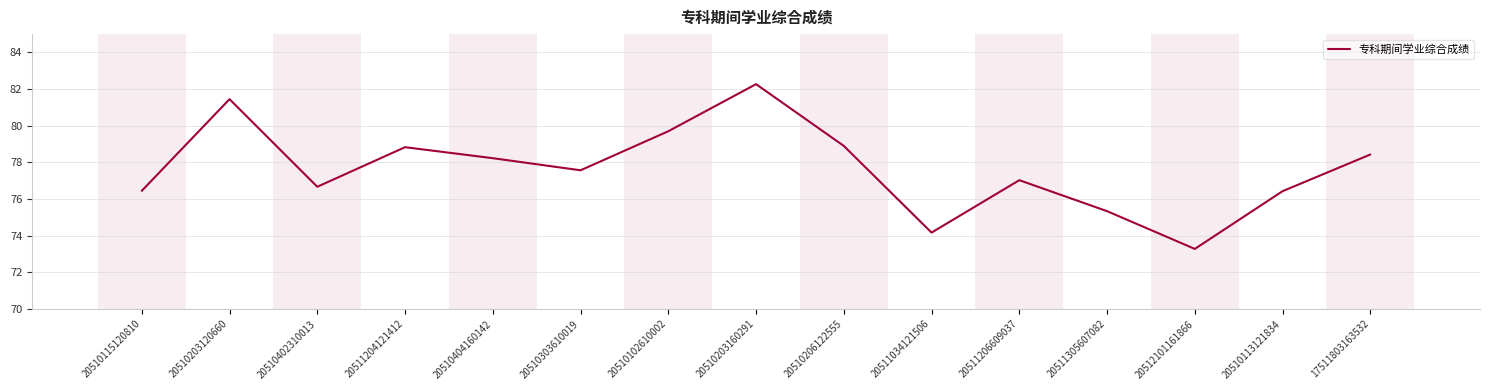

True or false: the data has more than 1 interior local peaks.

True